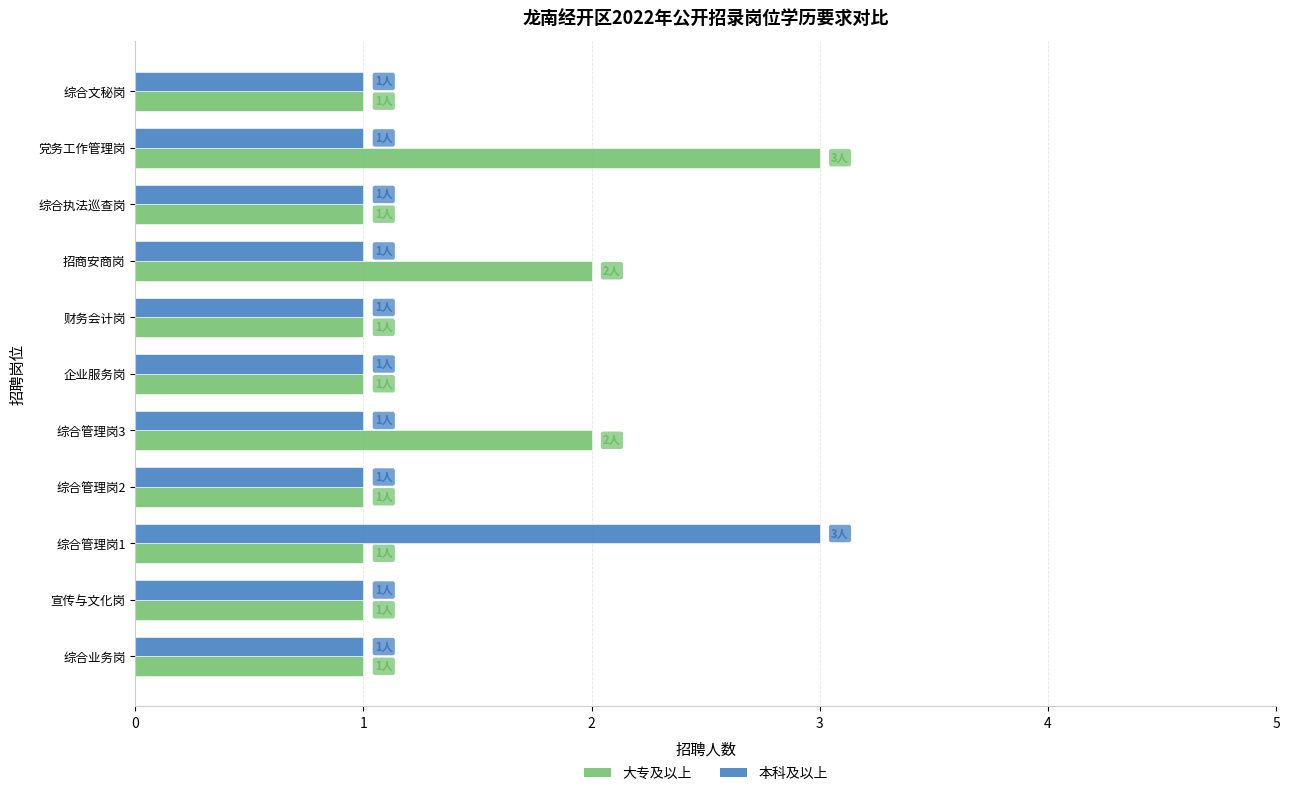

The 大专及以上 series shows 1 at 综合文秘岗. True or false?

True